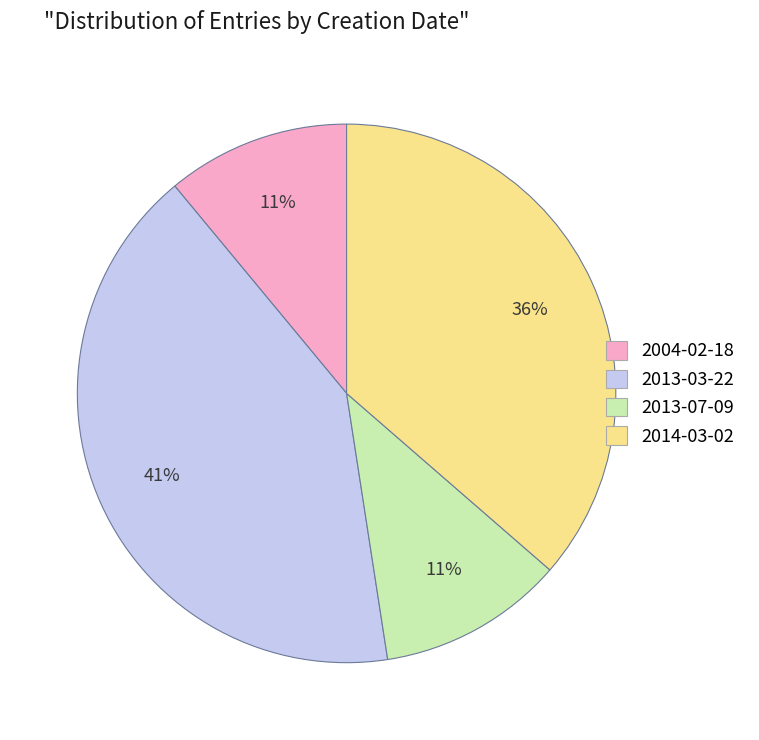

Does any single category account for the majority?

No